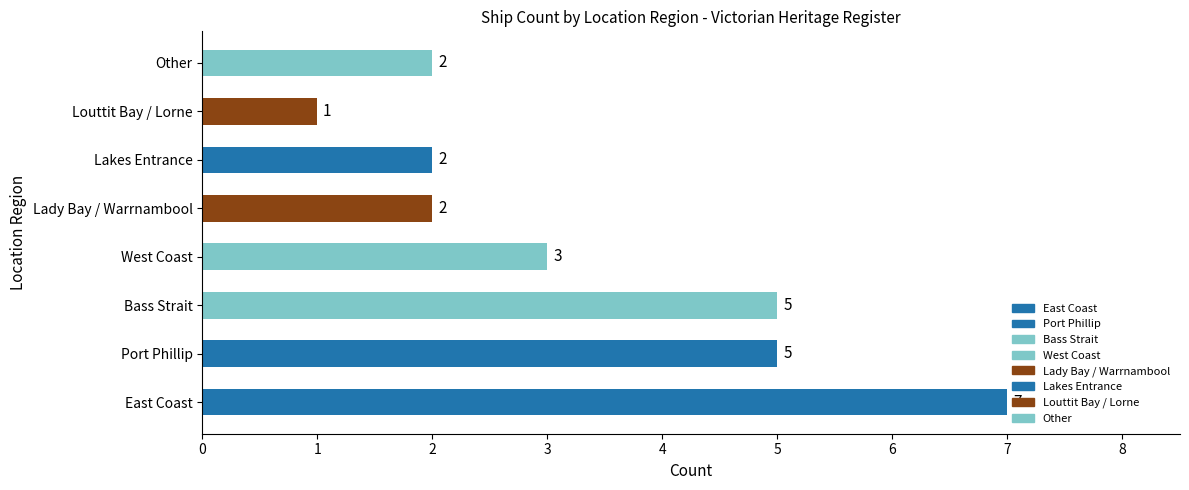

What is the difference between the maximum and second lowest values?

5